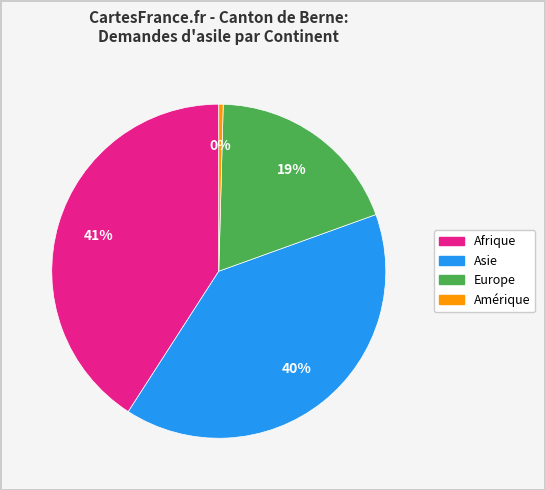

Is there any slice that represents more than half of the pie?

No